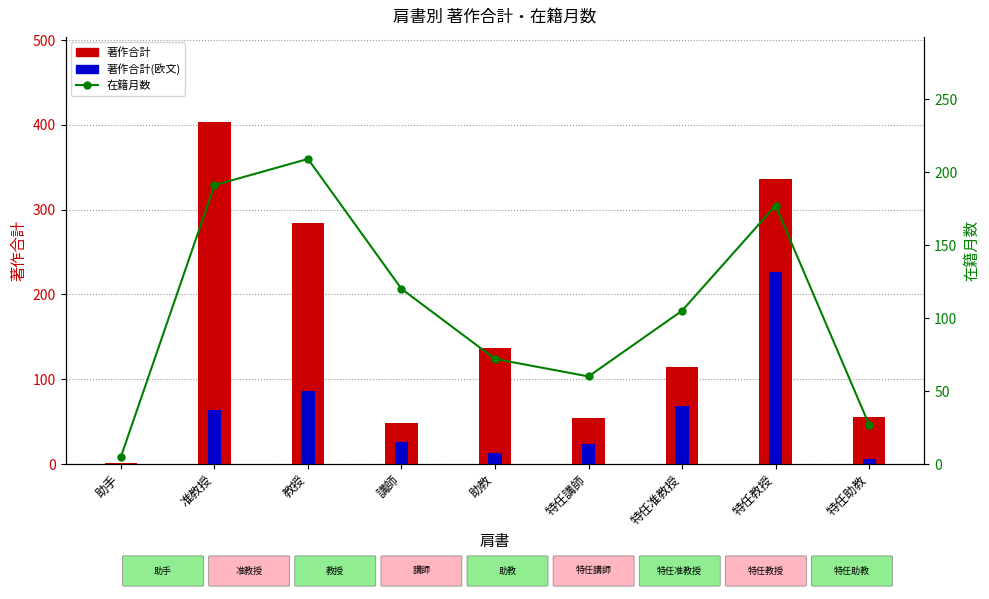

Read the 著作合計(欧文) value at 特任教授, to the nearest 10.

230